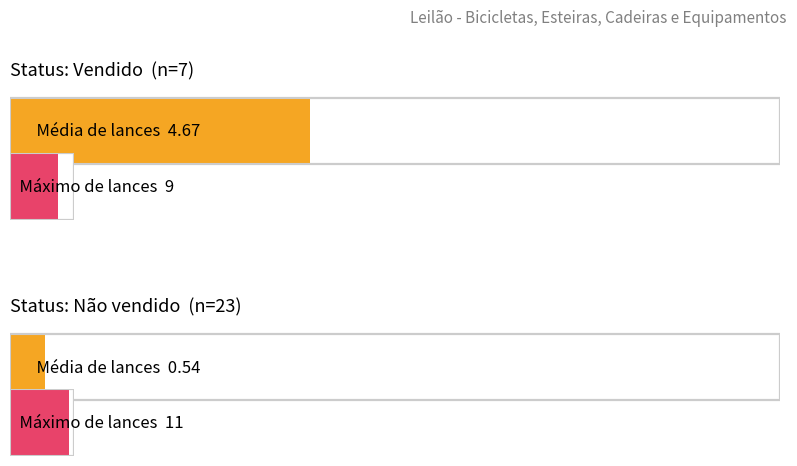

The value of Vendido at PRANCHA is 2. True or false?

False